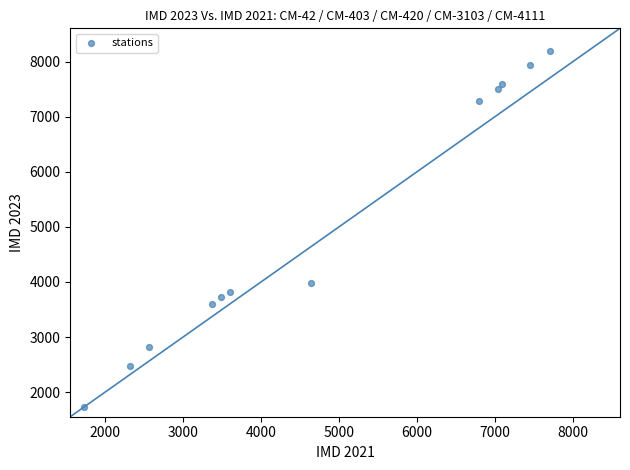

What Y value in the scatter plot is closest to 4961?

3981